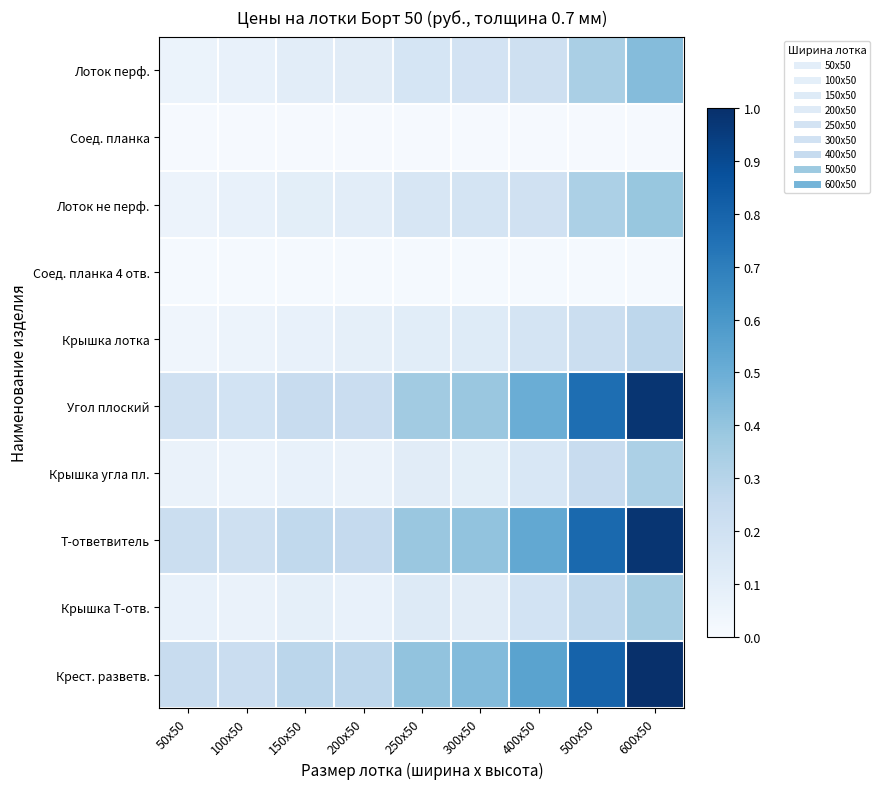

Which series has the widest spread of values?

Угол плоский